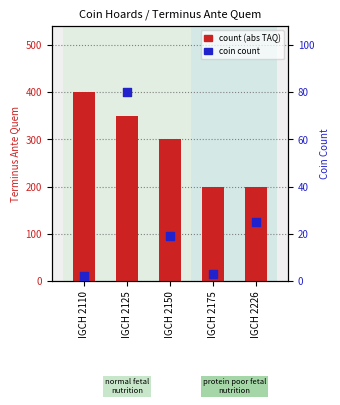

At which category is the sum across all series the highest?

IGCH 2125